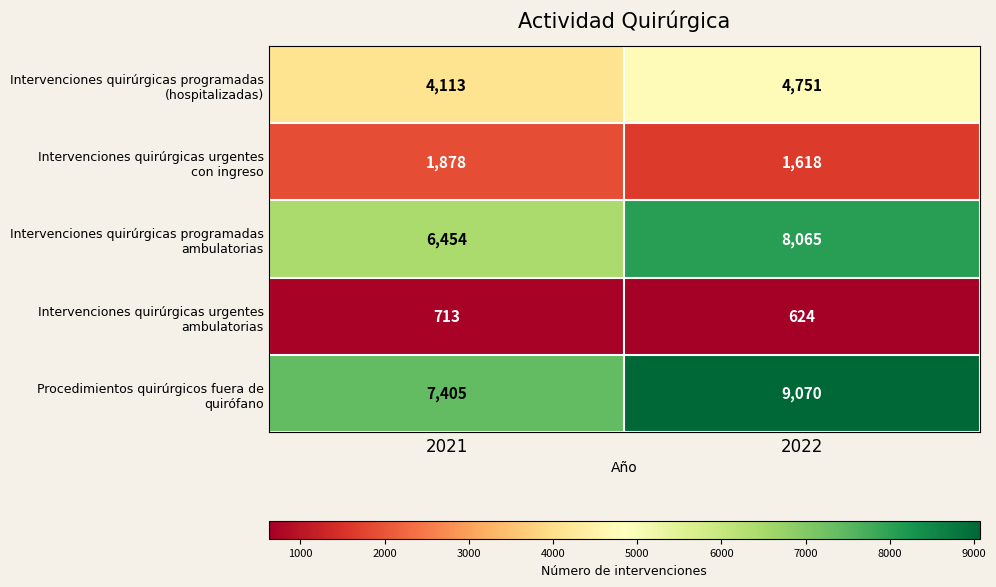

Which category has the highest value across all series?

2022